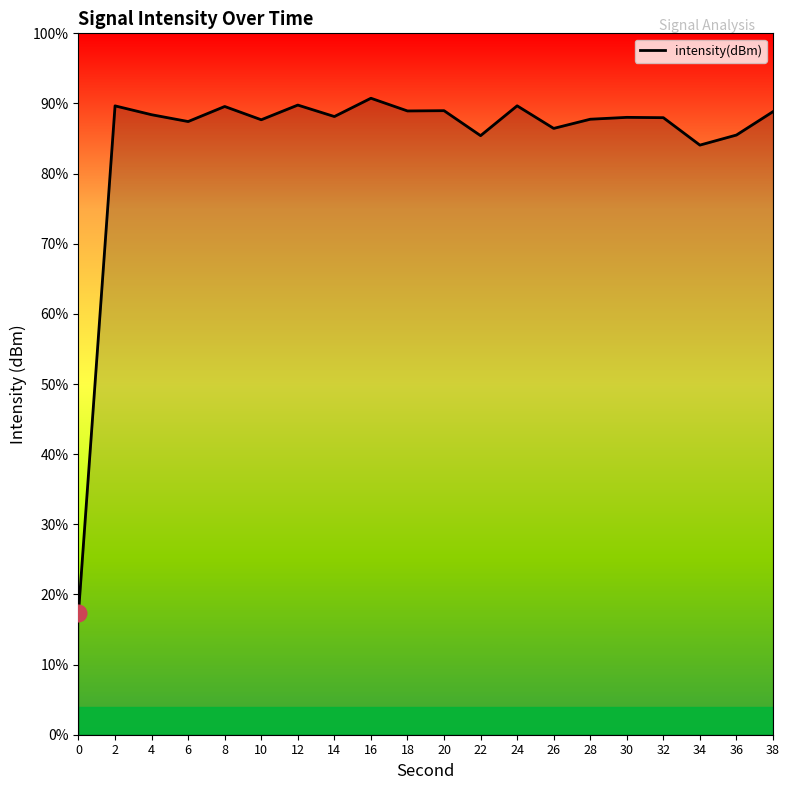

How many points are higher than both their immediate neighbors (excluding endpoints)?

7